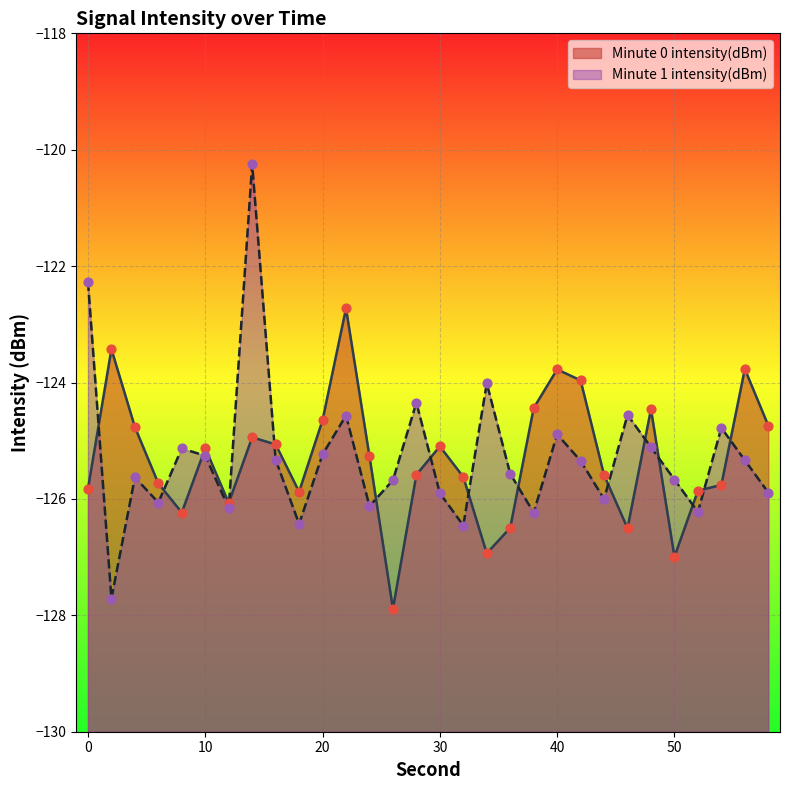

What is the change in value from 16 to 36?

-1.4